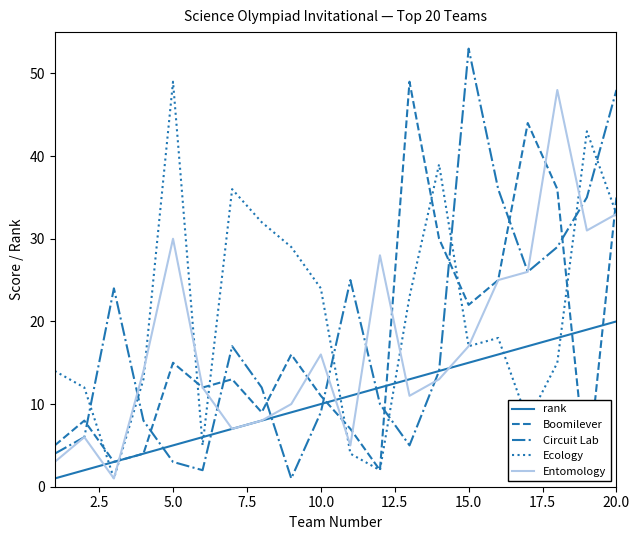

What are all the series names shown in the legend?

rank, Boomilever, Circuit Lab, Ecology, Entomology